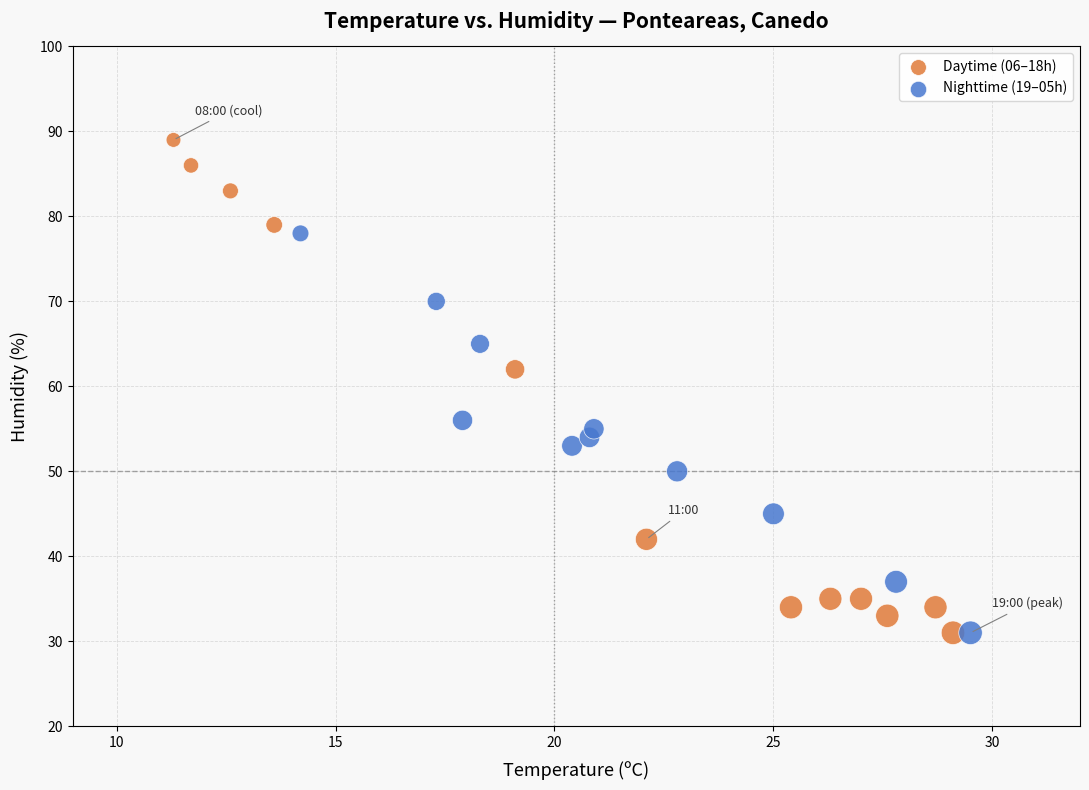

Which series has the largest Y range (max minus min)?

Daytime (06–18h)